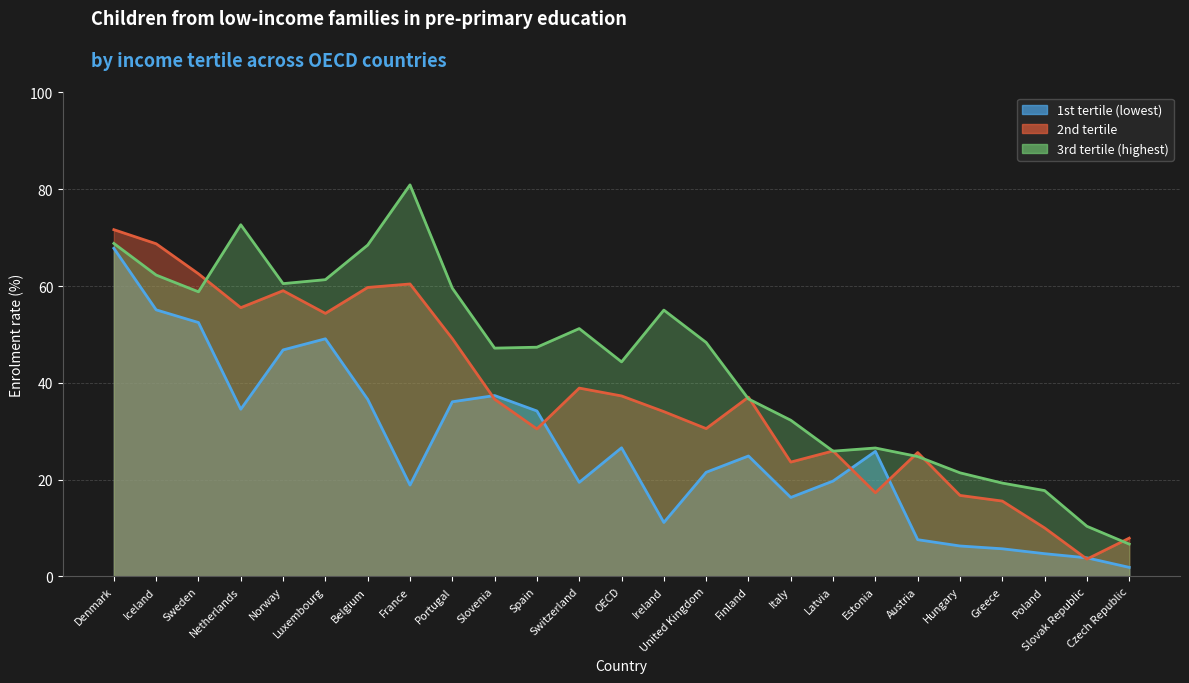

What is the highest value of the 2nd tertile series?

71.7